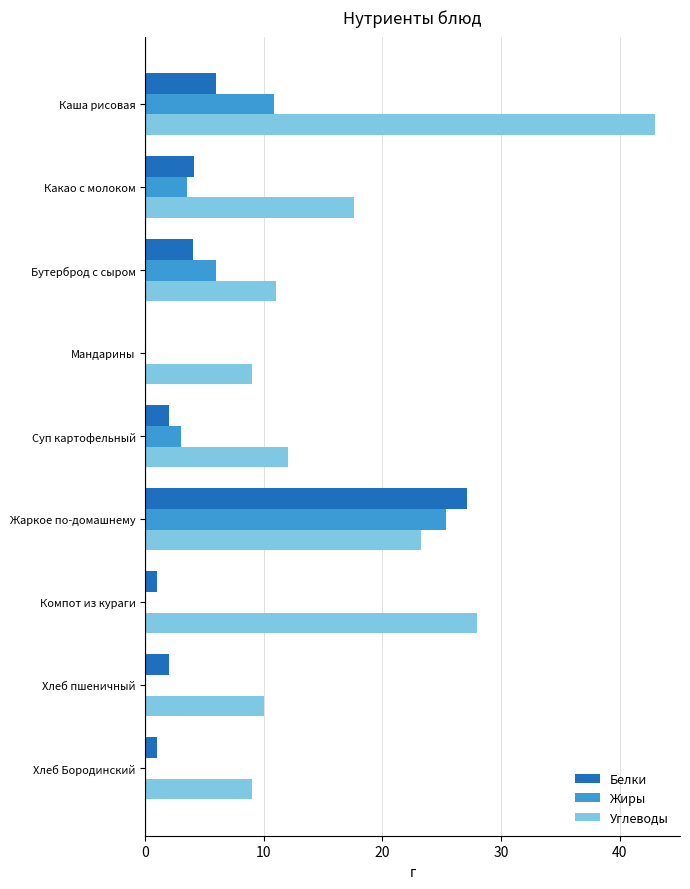

Which category has the highest value in the Белки series?

Жаркое по-домашнему